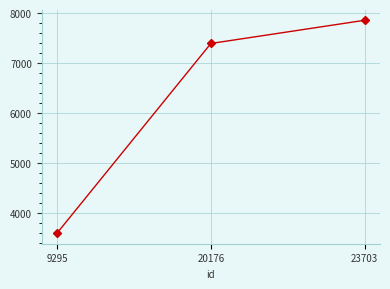

How many values are below 7390?

1